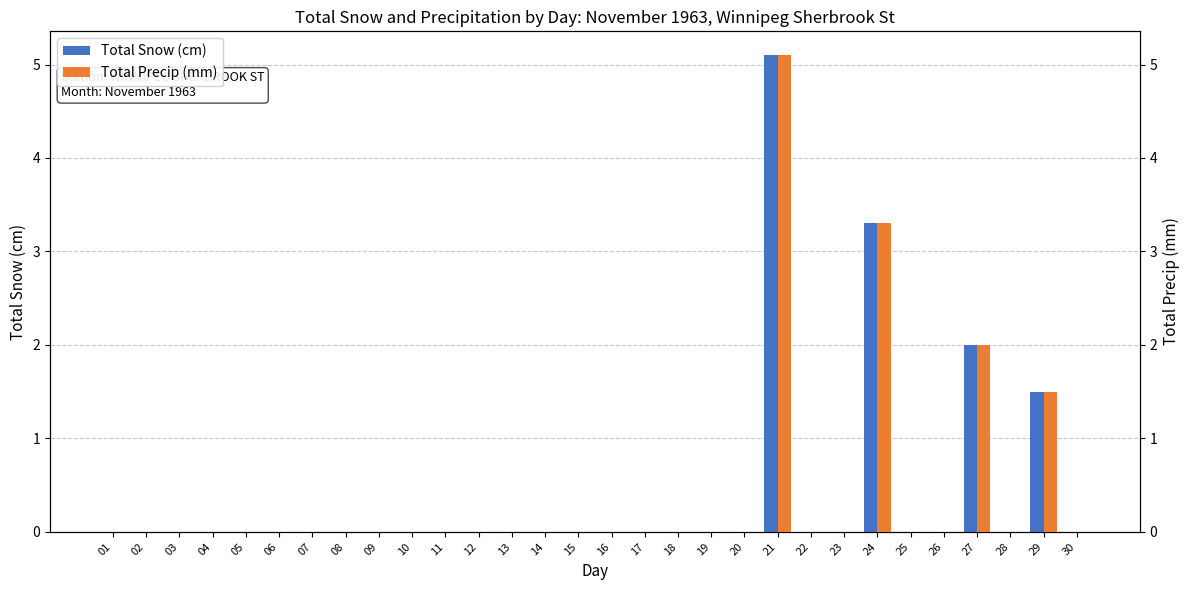

Which series has the largest total across all categories?

Total Snow (cm)